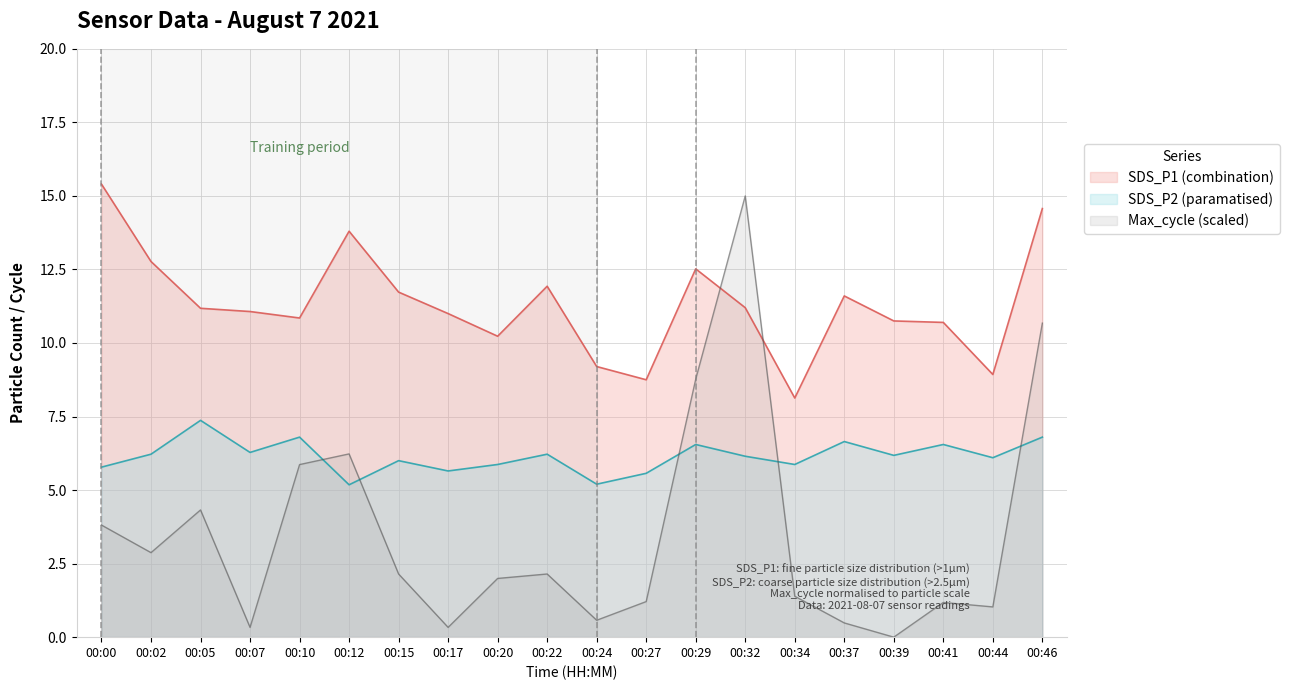

Which category has the highest value across all series?

00:00